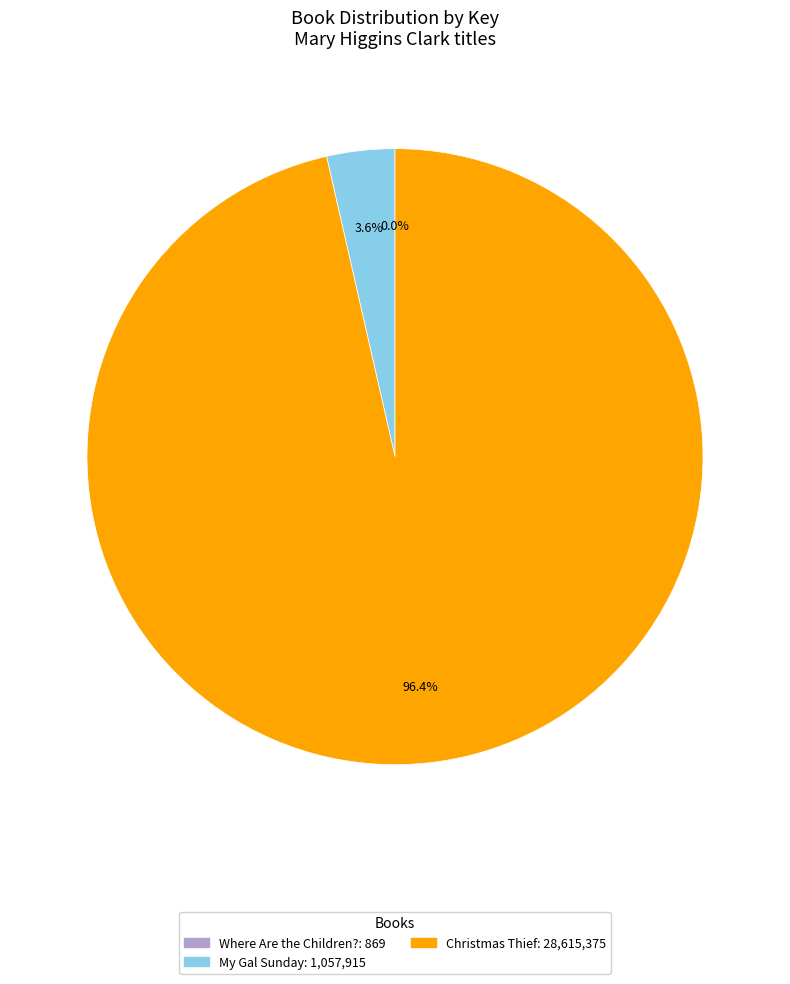

Which has a higher value, Christmas Thief or My Gal Sunday?

Christmas Thief